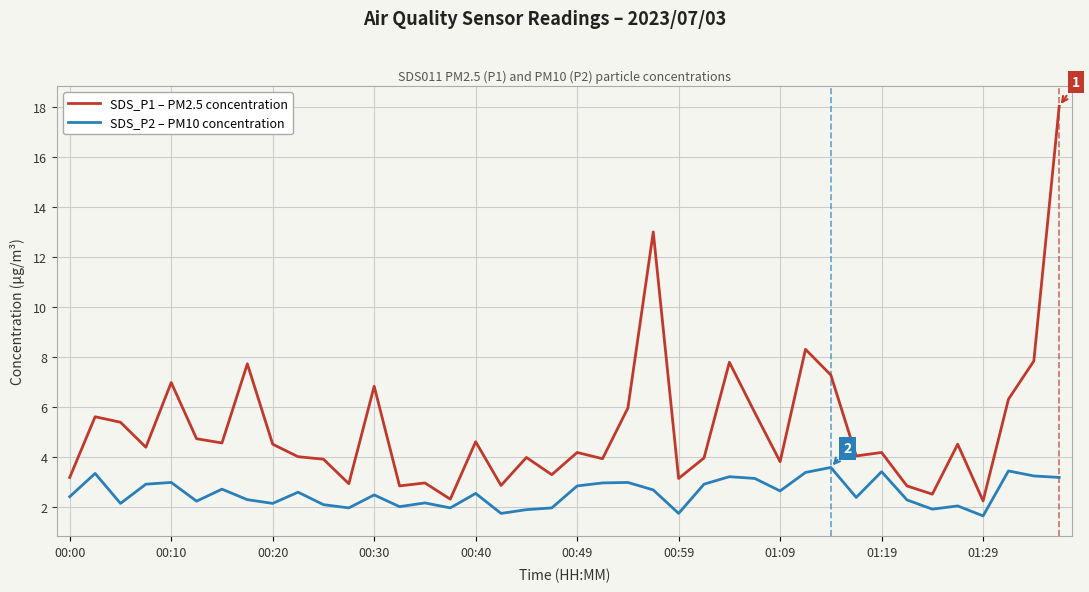

What is the difference between the maximum and minimum values in the SDS_P2 – PM10 concentration series?

1.9